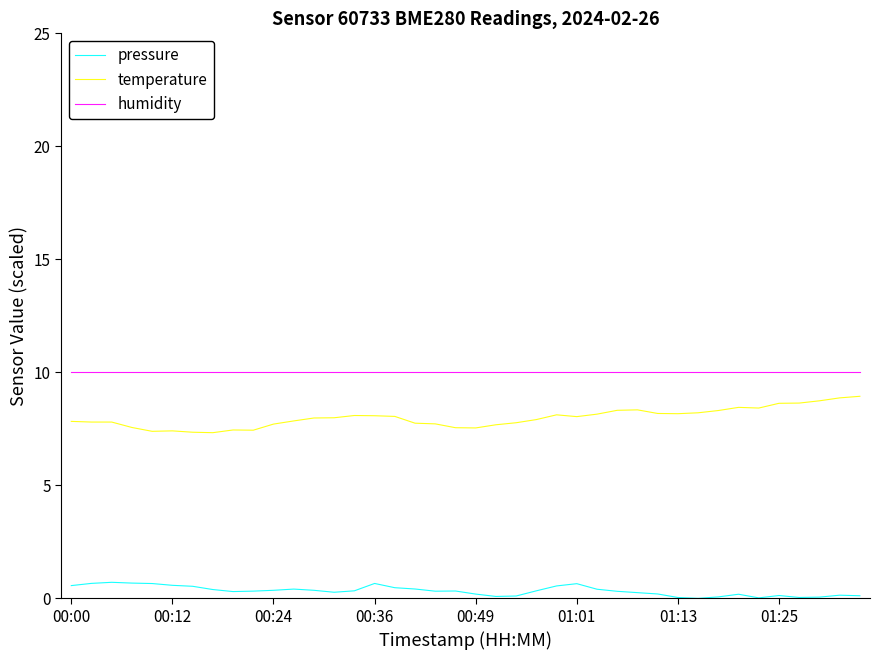

True or false: humidity and temperature intersect in this chart.

False